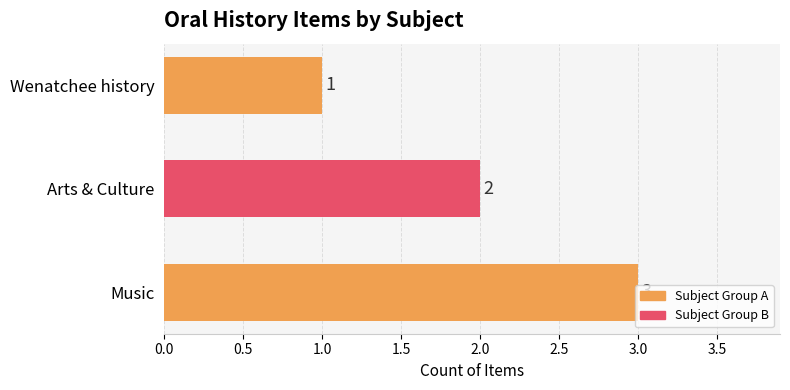

Count the values in the range 1 to 3.

3